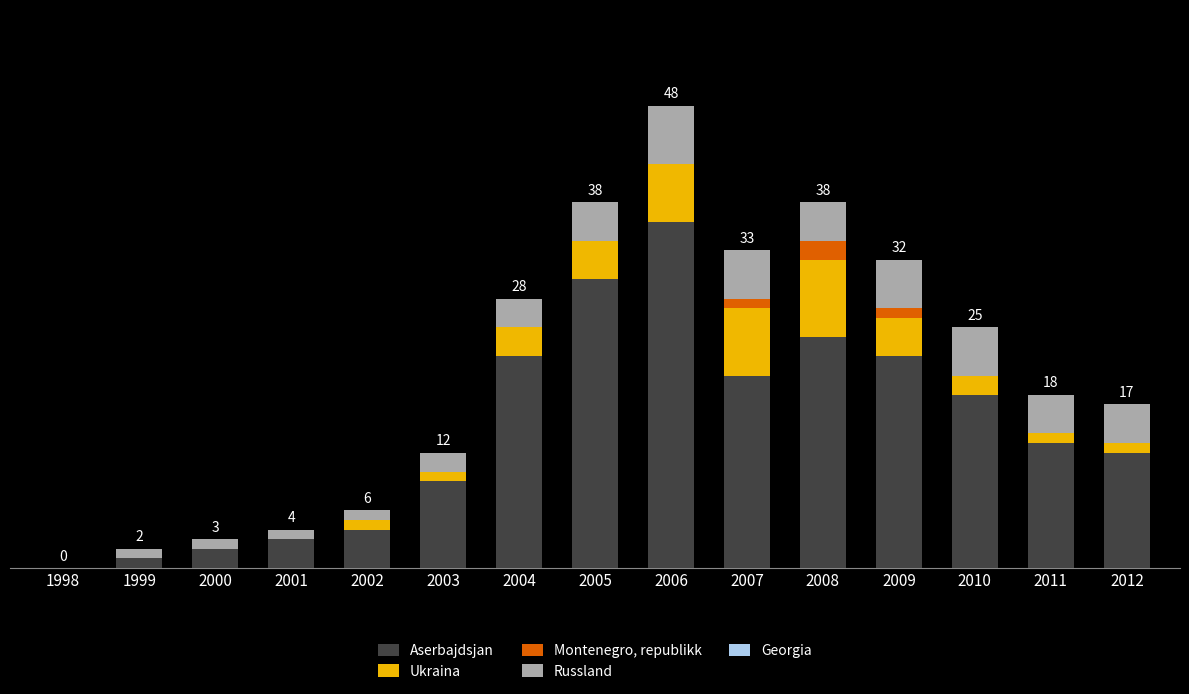

Does the chart contain stacked bars?

Yes